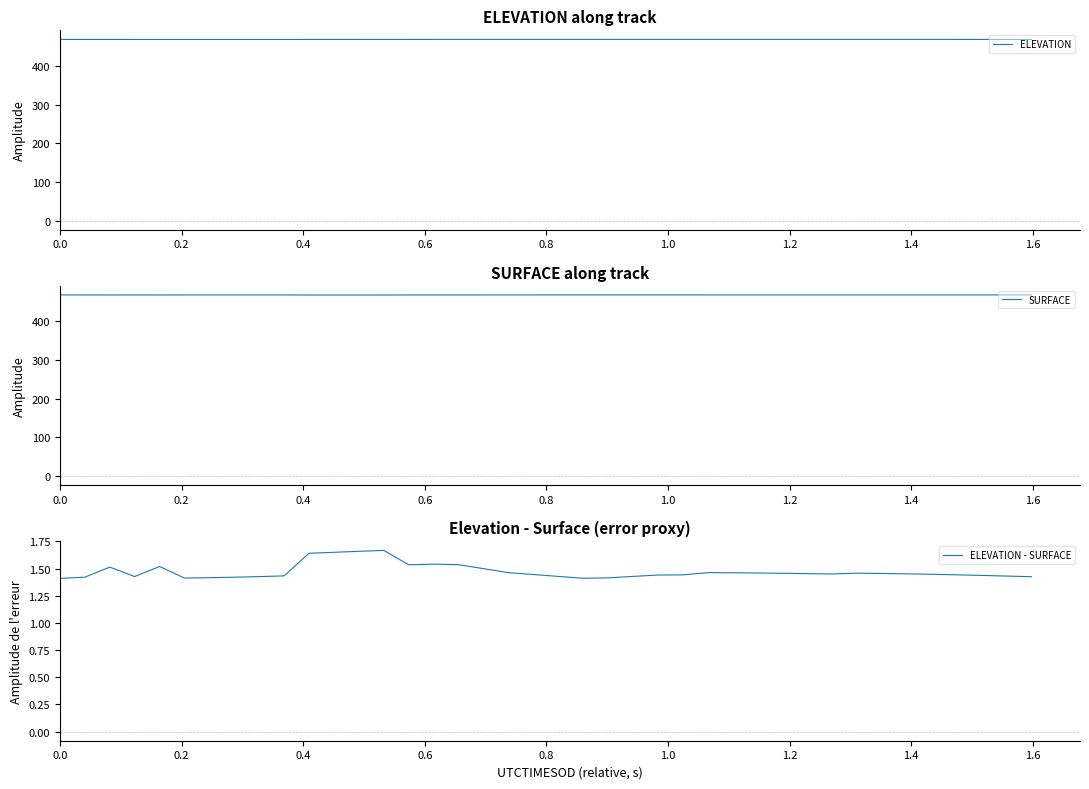

Where is the first local maximum for SURFACE?

0.6